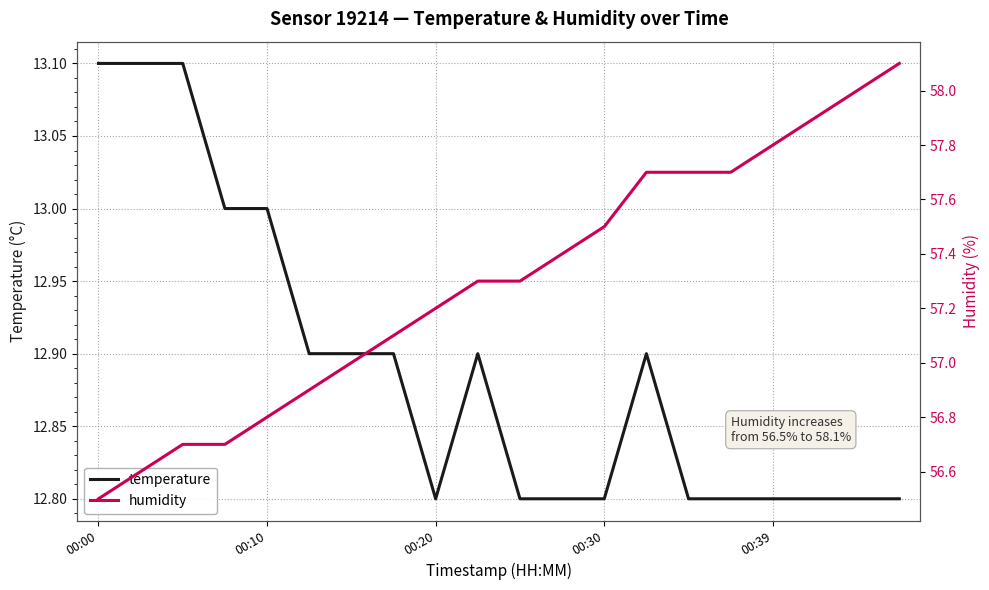

Is the value of temperature at 18 greater than the value of humidity at 15?

No